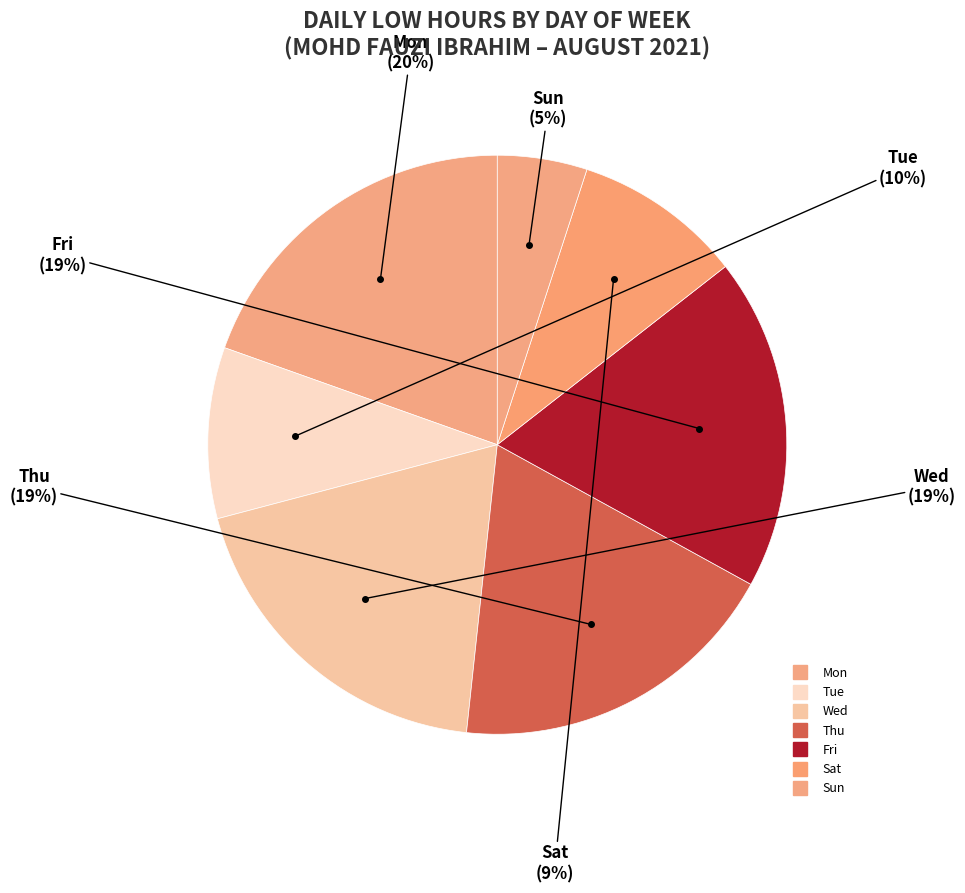

How many segments does this pie chart have?

7